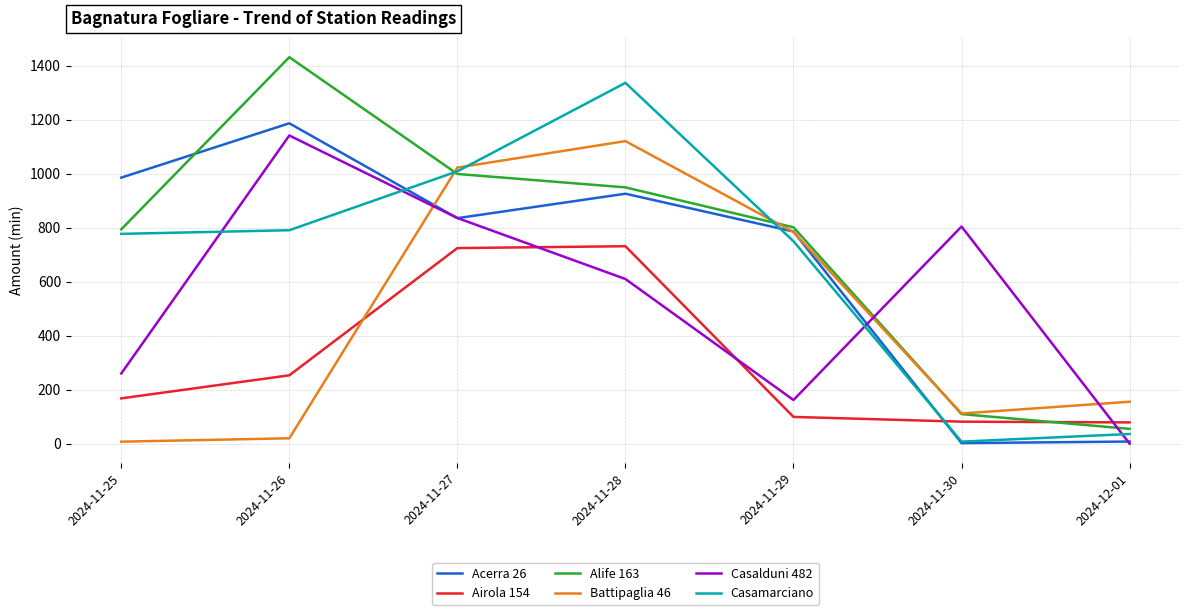

Where does the Alife 163 series first go above 801?

2024-11-26